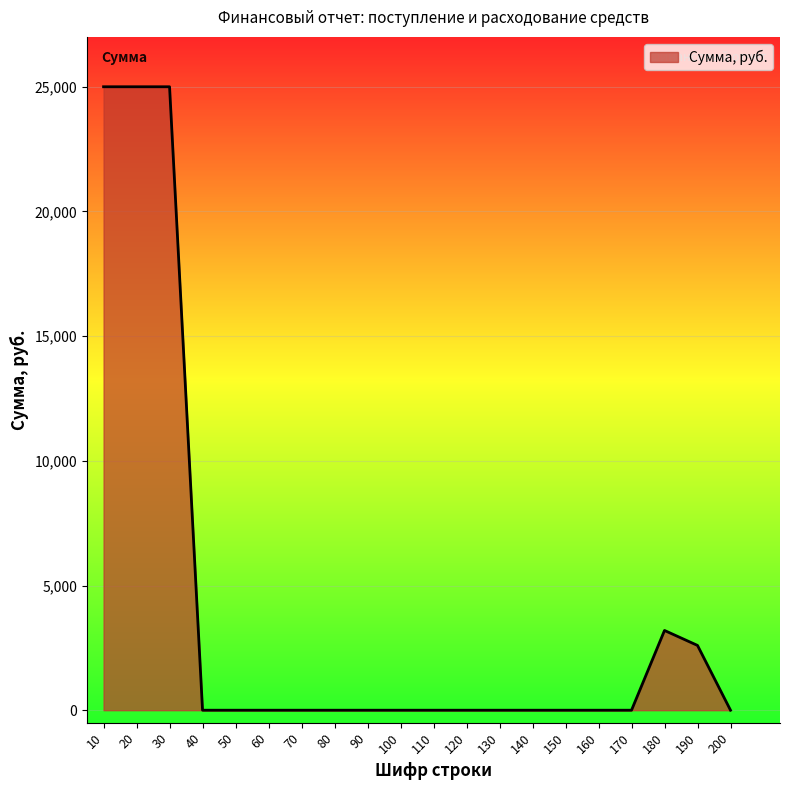

What is the change in value from 140 to 180?

+3198